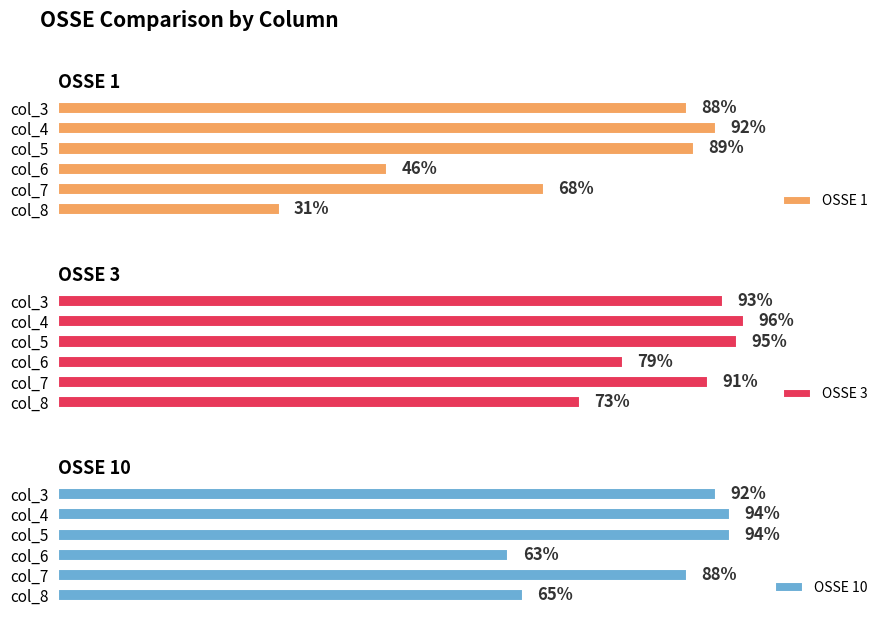

Are the bars grouped side by side (vs. stacked)?

Yes